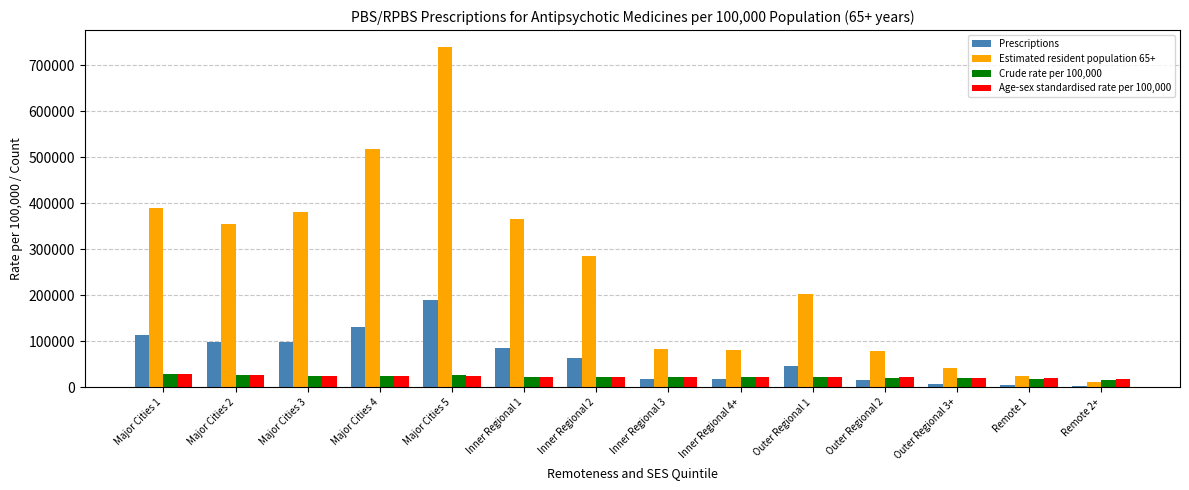

Between Major Cities 1 and Major Cities 2, which series saw the biggest shift?

Estimated resident population 65+